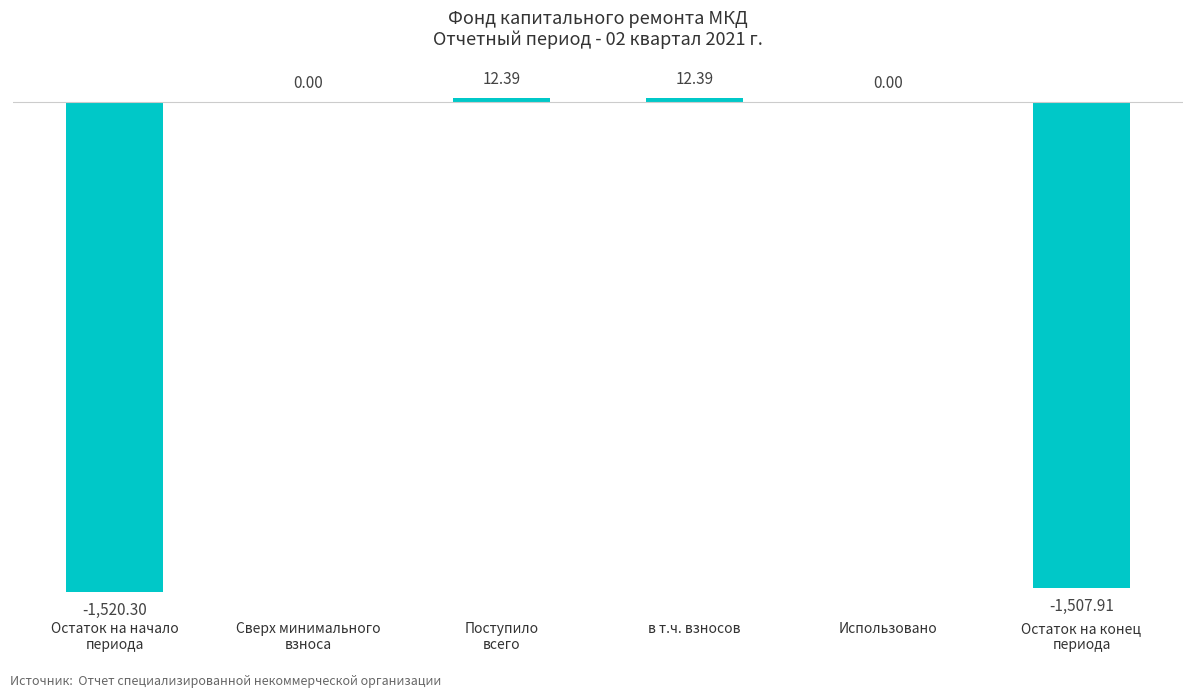

Reading left to right, transcribe all the data shown in this chart.

Остаток на начало
периода=-1520.3	Сверх минимального
взноса=0.0	Поступило
всего=12.4	в т.ч. взносов=12.4	Использовано=0.0	Остаток на конец
периода=-1507.9